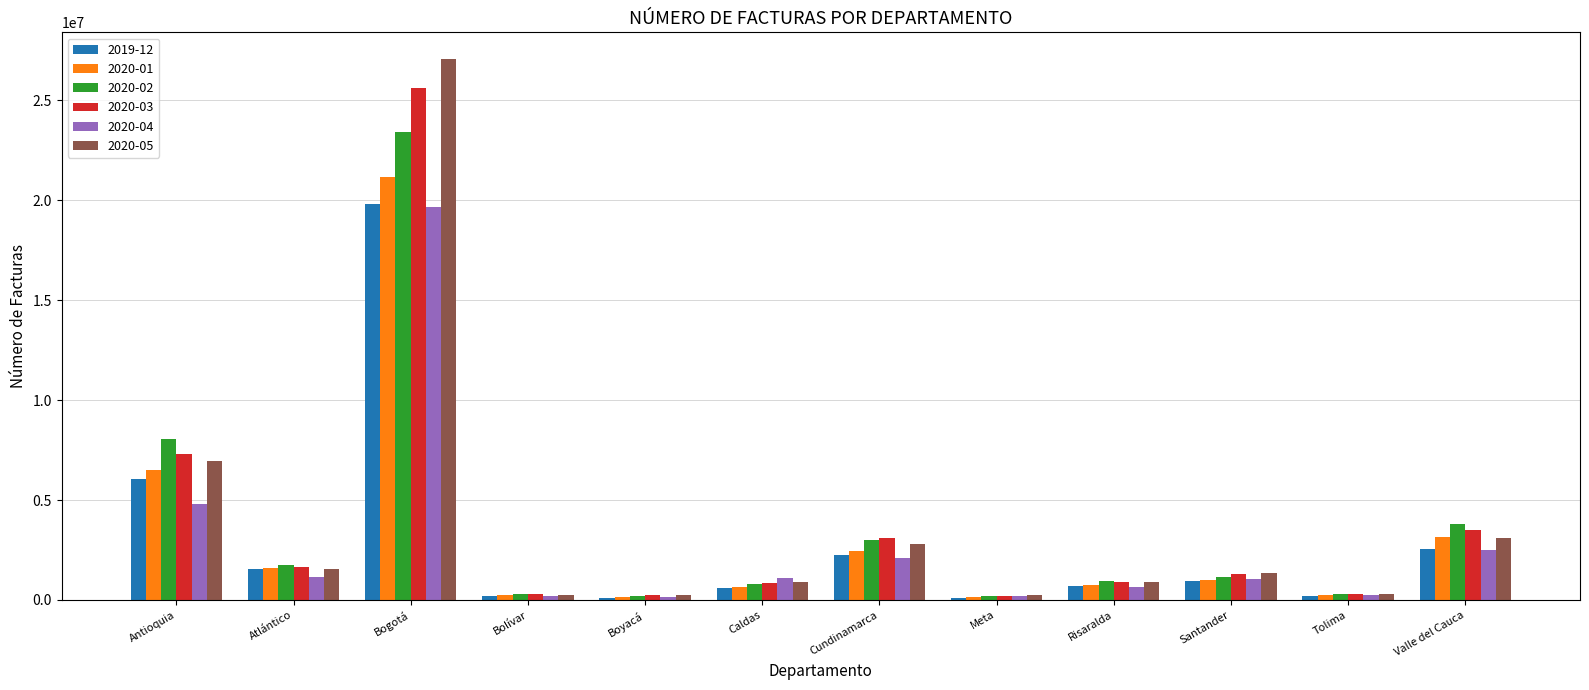

What is the value of the 2020-02 bar at the 4th from the left?

304376